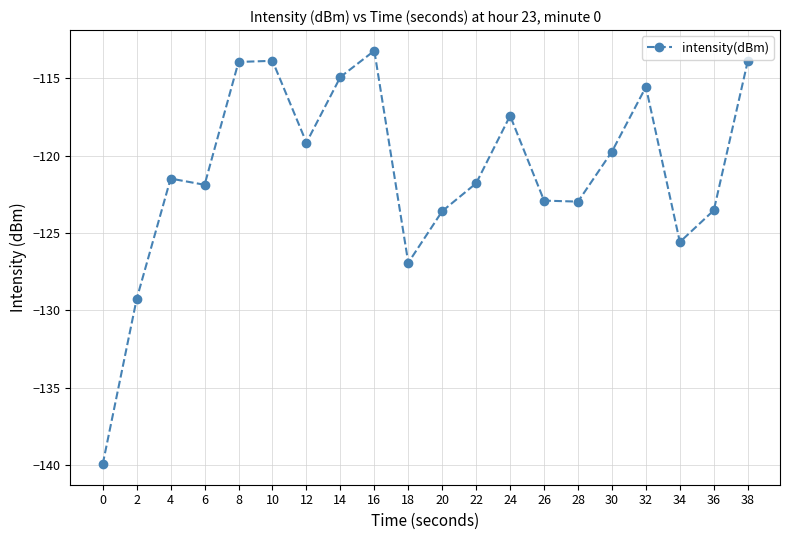

How many points are higher than both their immediate neighbors (excluding endpoints)?

5